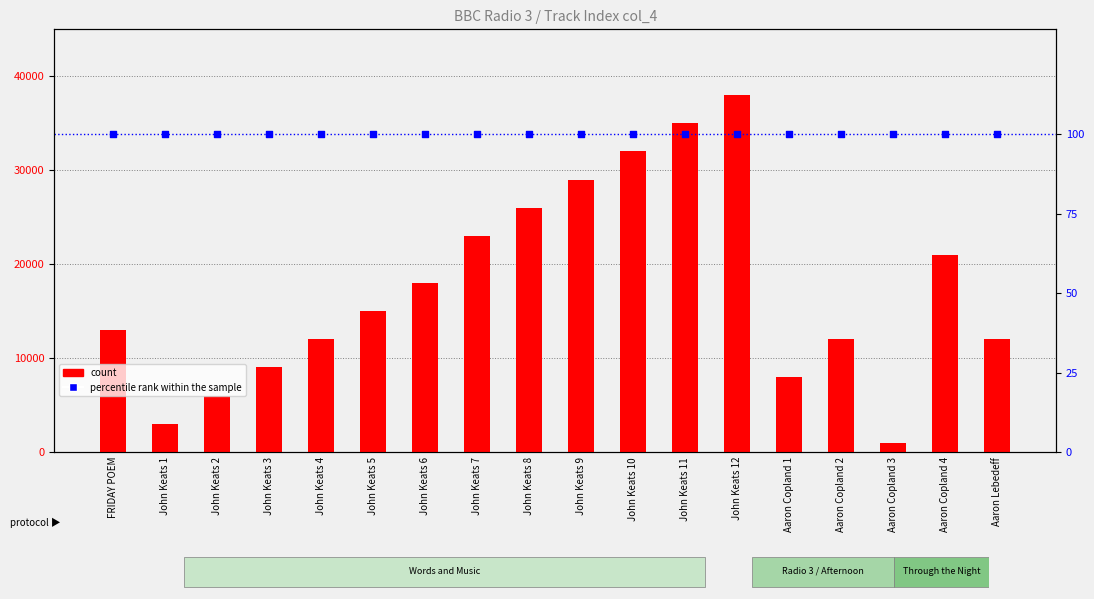

At how many categories does at least one series exceed 64?

18